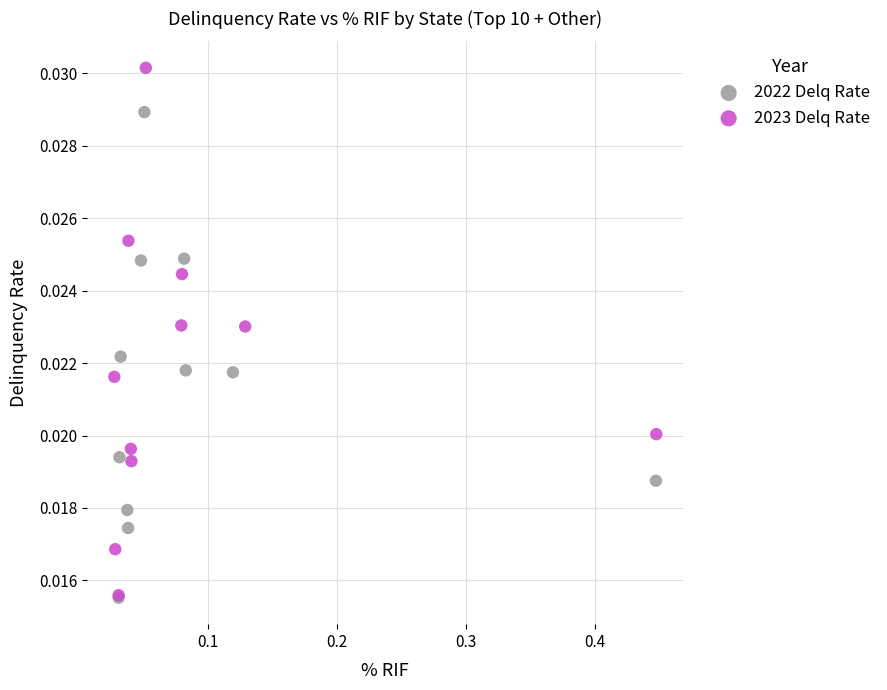

Which series has the largest Y range (max minus min)?

2023 Delq Rate